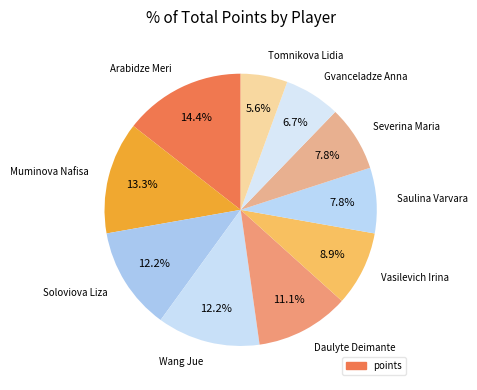

Count the number of slices in the pie.

10